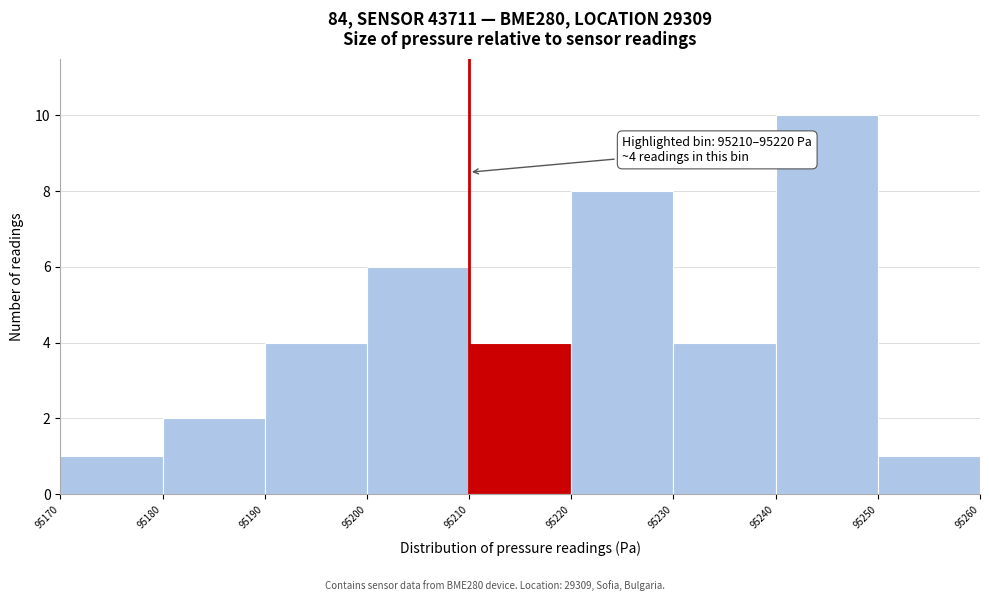

Which range on the x-axis has the tallest bar?

95240 to 95250